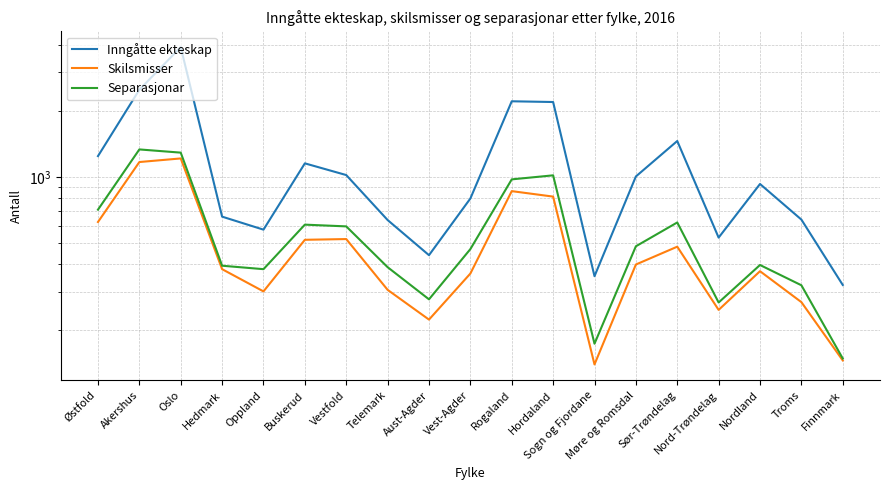

What is the difference between the highest and lowest values at Østfold?

620